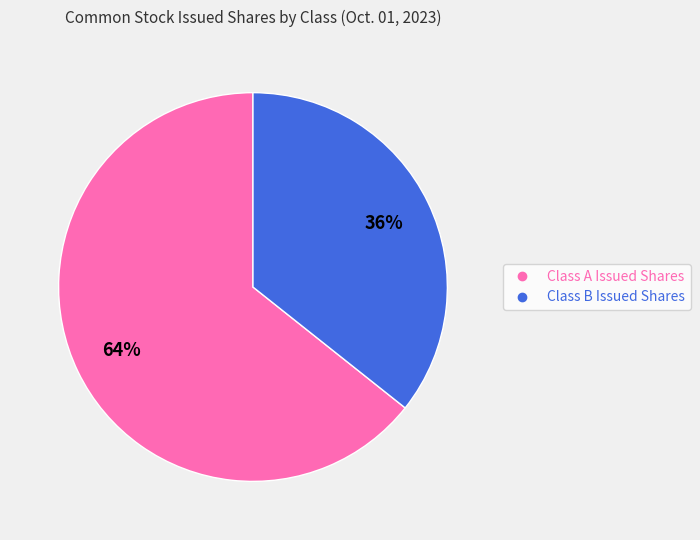

Is Class A Issued Shares the majority of the pie?

Yes